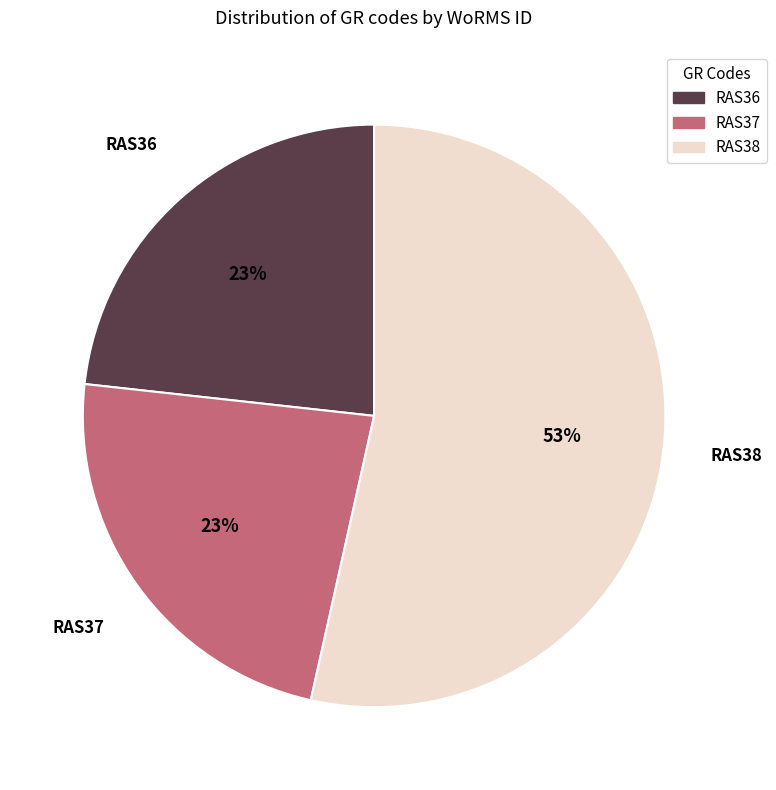

Which category has the biggest portion of the pie?

RAS38